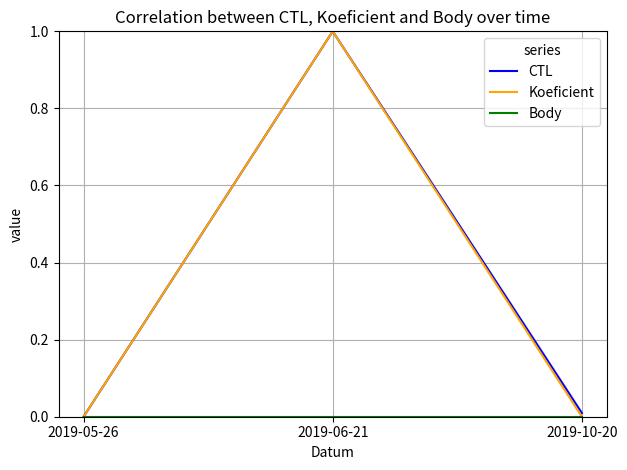

Rank the categories by CTL value from lowest to highest.

2019-05-26, 2019-10-20, 2019-06-21